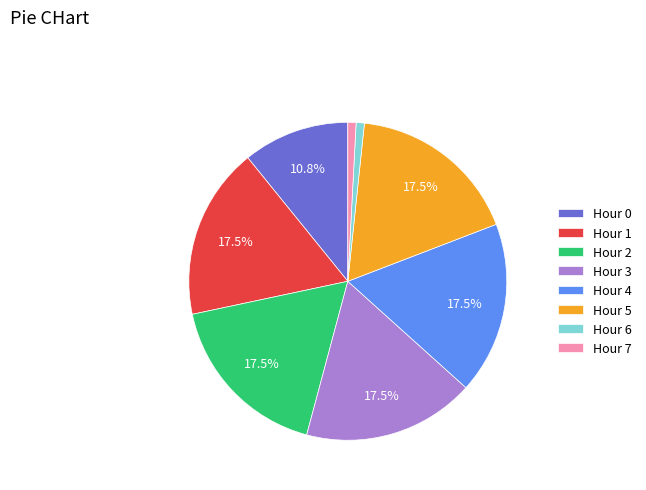

Does any single category account for the majority?

No